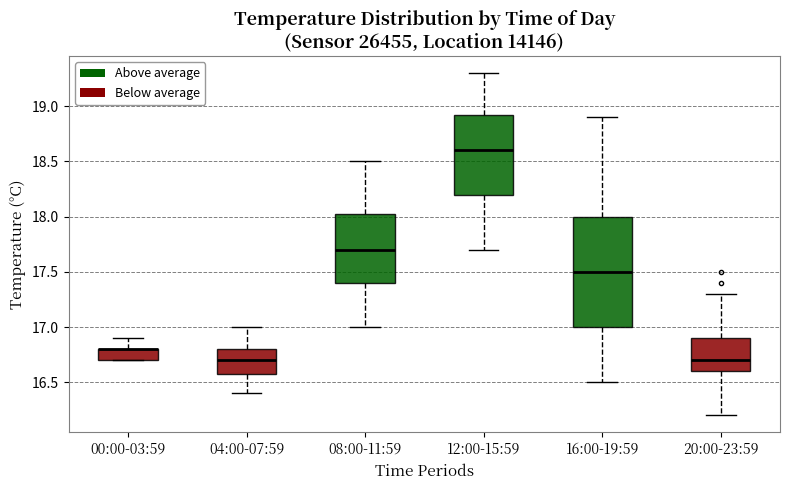

Reading left to right, transcribe this box plot: for each box, give where its median line is, the range the box spans, and where its two whiskers end, as read against the y-axis. The values are not printed on the chart, so give them approximately, as read against the axis.

00:00-03:59: median 16.80 (drawn on the box's upper edge), box 16.70 to 16.80, whiskers 16.70 to 16.90
04:00-07:59: median 16.70, box 16.60 to 16.80, whiskers 16.40 to 17.00
08:00-11:59: median 17.70, box 17.40 to 18.05, whiskers 17.00 to 18.50
12:00-15:59: median 18.60, box 18.20 to 18.95, whiskers 17.70 to 19.30
16:00-19:59: median 17.50, box 17.00 to 18.00, whiskers 16.50 to 18.90
20:00-23:59: median 16.70, box 16.60 to 16.90, whiskers 16.20 to 17.30